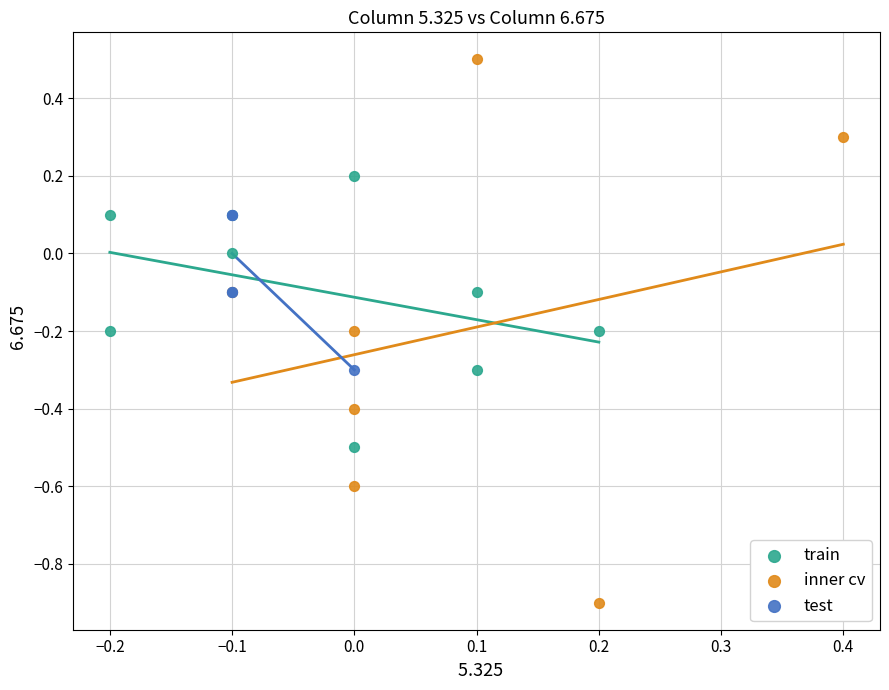

What are all the series names shown in the legend?

train, inner cv, test